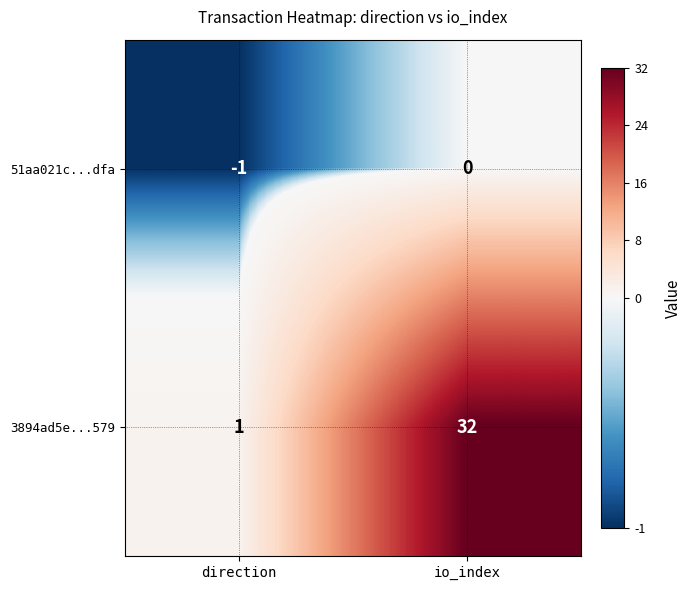

The value of 51aa021c...dfa at direction is -1. True or false?

True